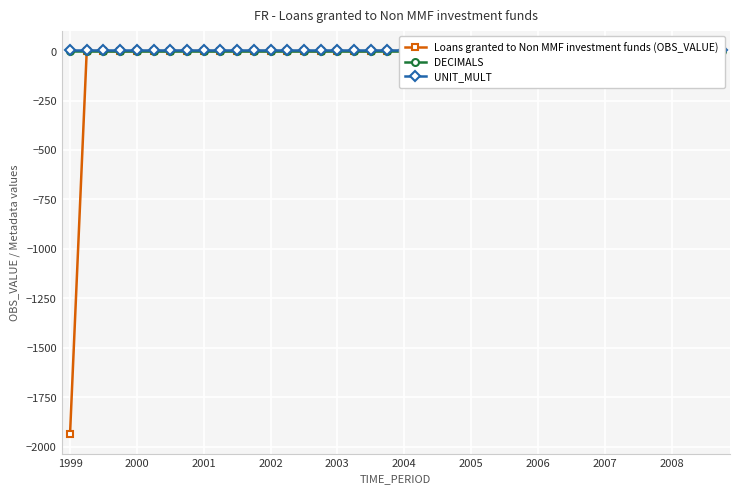

What are all the series names shown in the legend?

Loans granted to Non MMF investment funds (OBS_VALUE), DECIMALS, UNIT_MULT